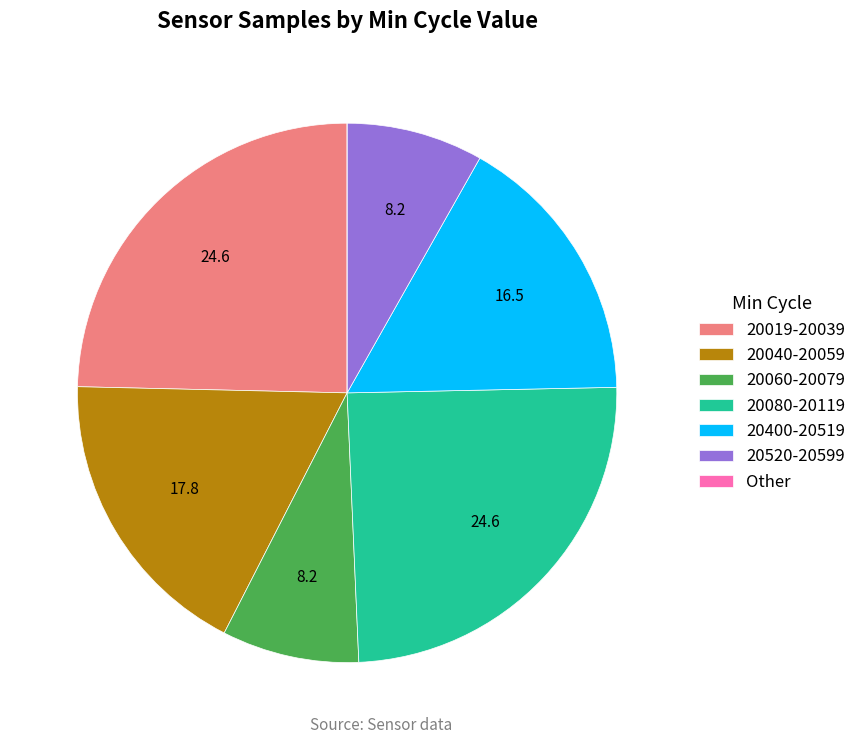

Is the sum of 20040-20059 and 20520-20599 greater than half?

No